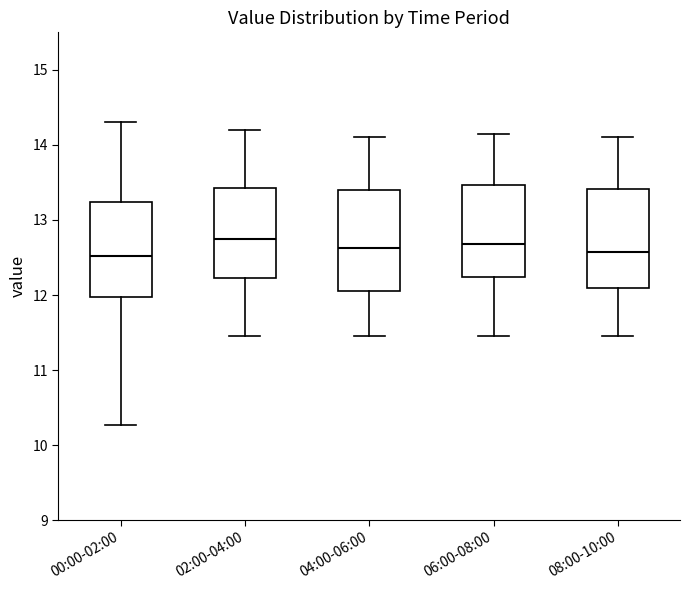

Reading left to right, transcribe this box plot: for each box, give where its median line is, the range the box spans, and where its two whiskers end, as read against the y-axis. The values are not printed on the chart, so give them approximately, as read against the axis.

00:00-02:00: median 12.5, box 12.0 to 13.2, whiskers 10.3 to 14.3
02:00-04:00: median 12.8, box 12.2 to 13.4, whiskers 11.5 to 14.2
04:00-06:00: median 12.6, box 12.1 to 13.4, whiskers 11.5 to 14.1
06:00-08:00: median 12.7, box 12.2 to 13.5, whiskers 11.5 to 14.2
08:00-10:00: median 12.6, box 12.1 to 13.4, whiskers 11.5 to 14.1